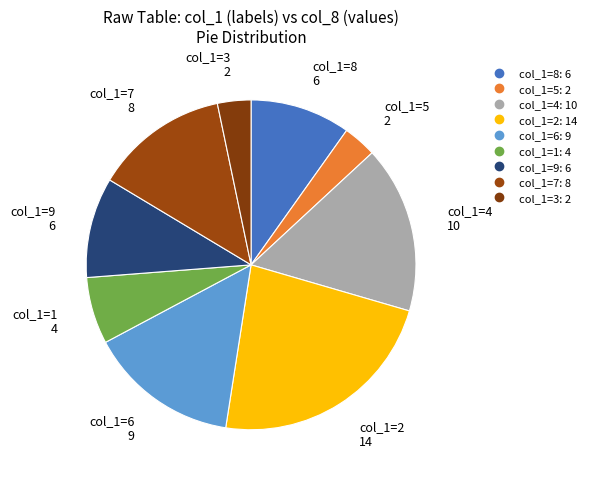

How many slices are in this pie chart?

9